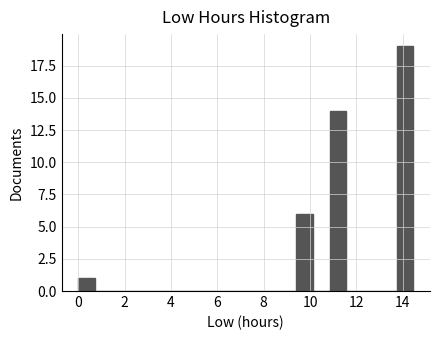

Read against the x-axis, roughly where is the centre of the tallest bar?

14.0